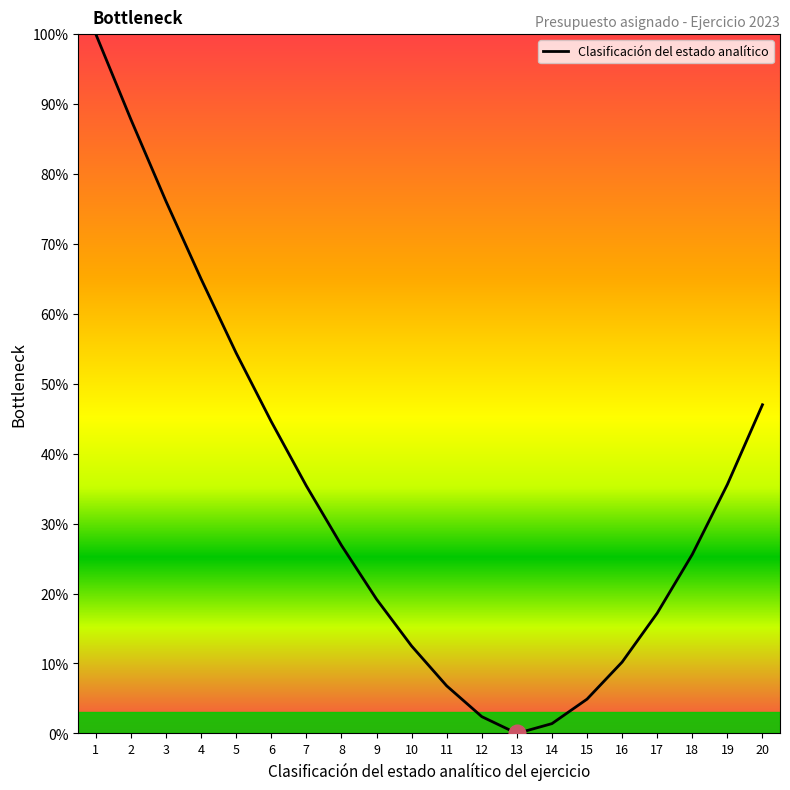

The chart shows a value of 35.6 at 19. True or false?

True